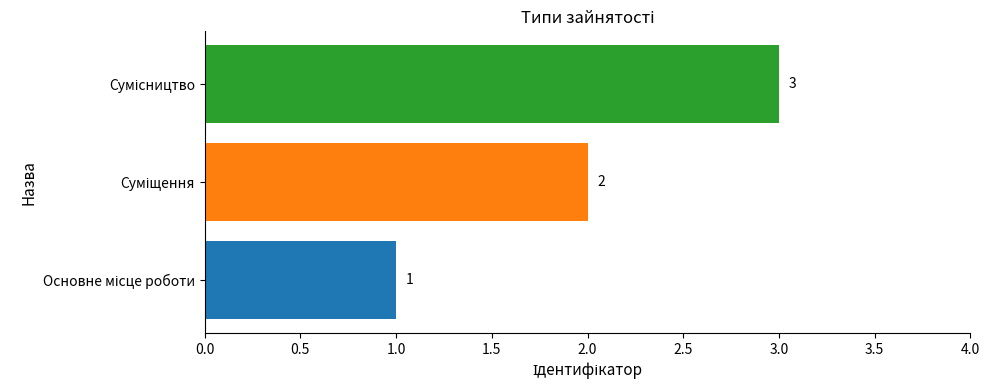

How many bars are there in total?

3